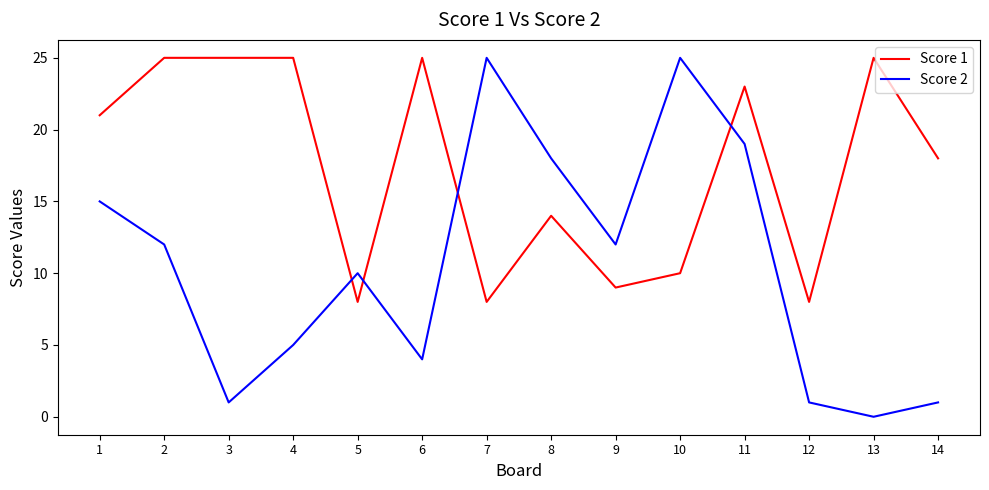

Is it true that Score 1 equals 25 at 3?

True